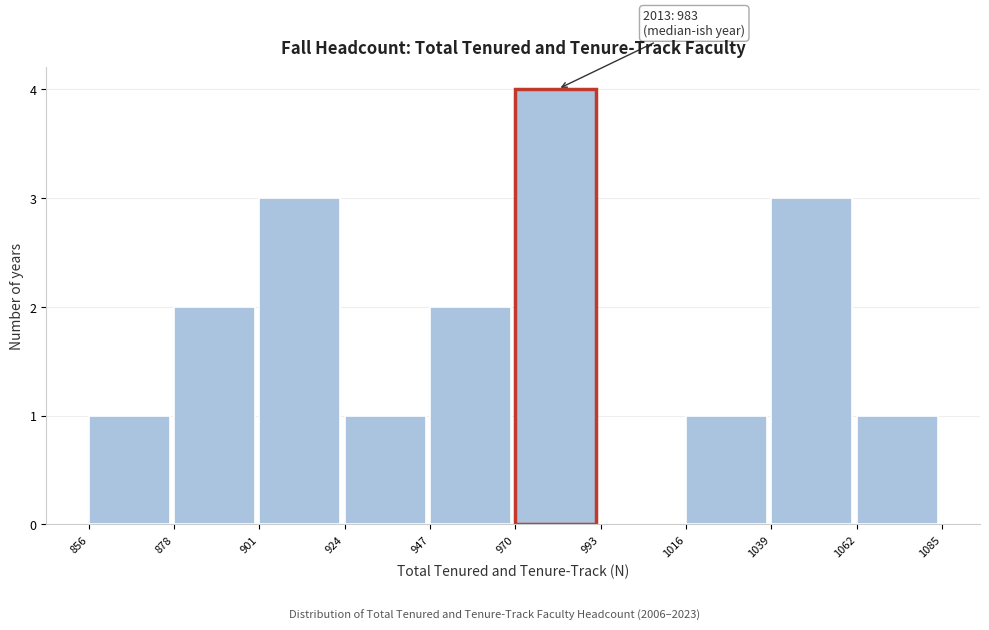

Over which range of the x-axis is the bar tallest?

970 to 993